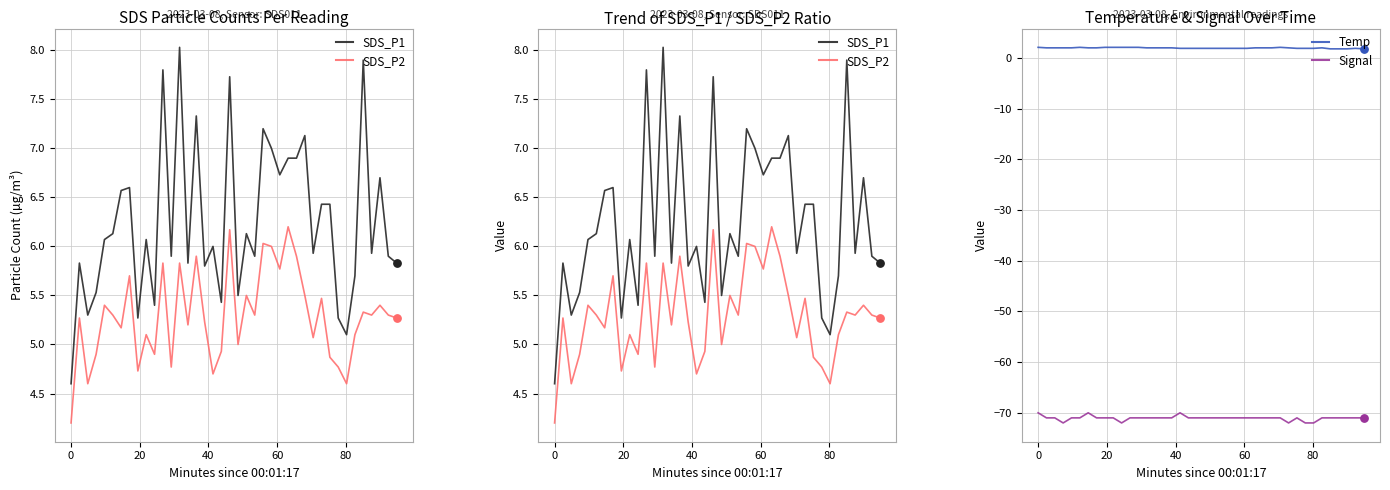

What are all the series names shown in the legend?

SDS_P1, SDS_P2, Temp, Signal